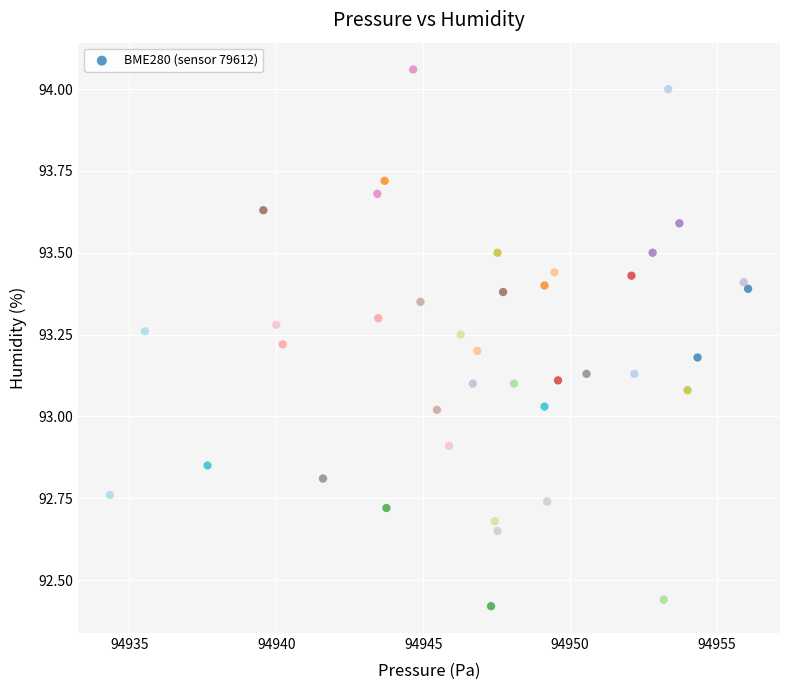

What is the range of Y values (max minus min)?

1.6